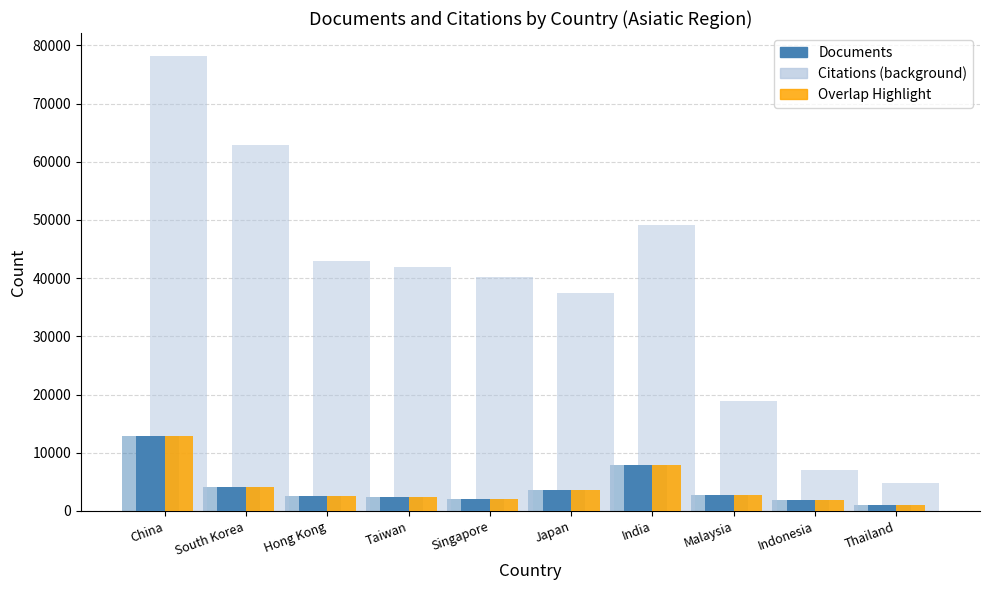

What is the difference between the highest and lowest values at Indonesia?

5146